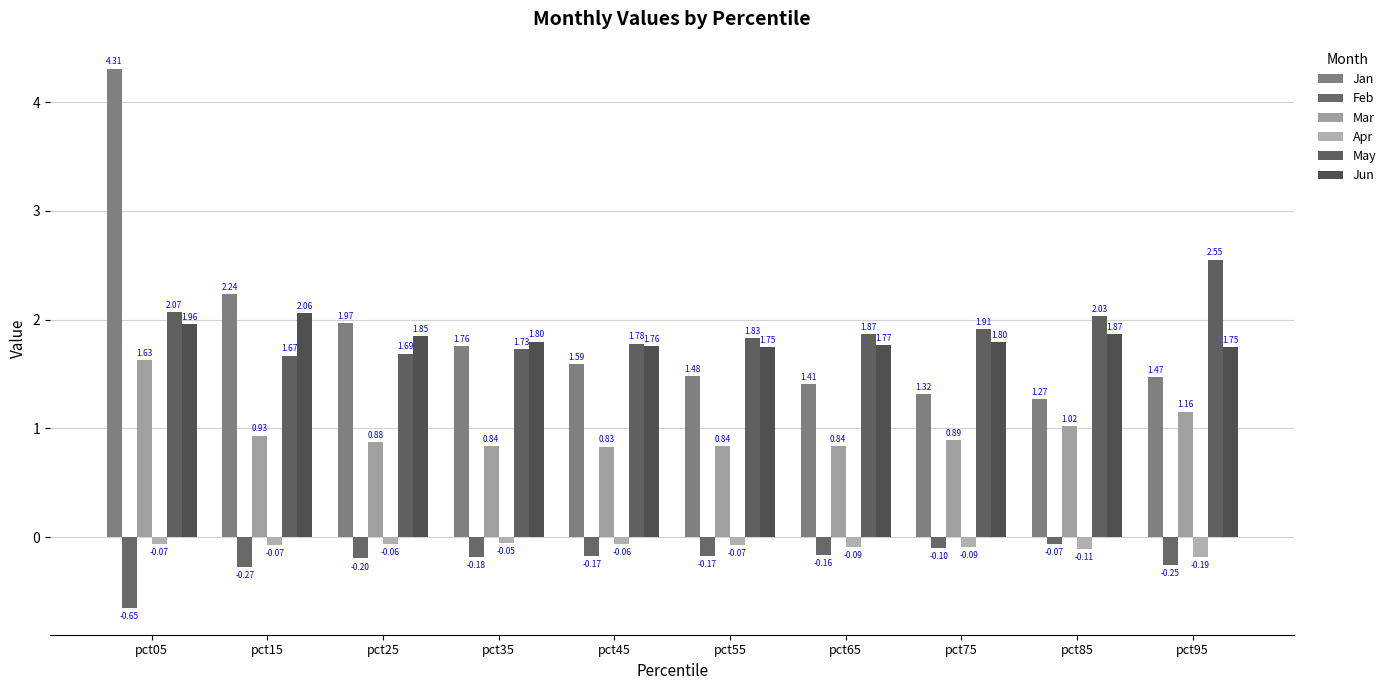

At how many categories does at least one series exceed 1?

10